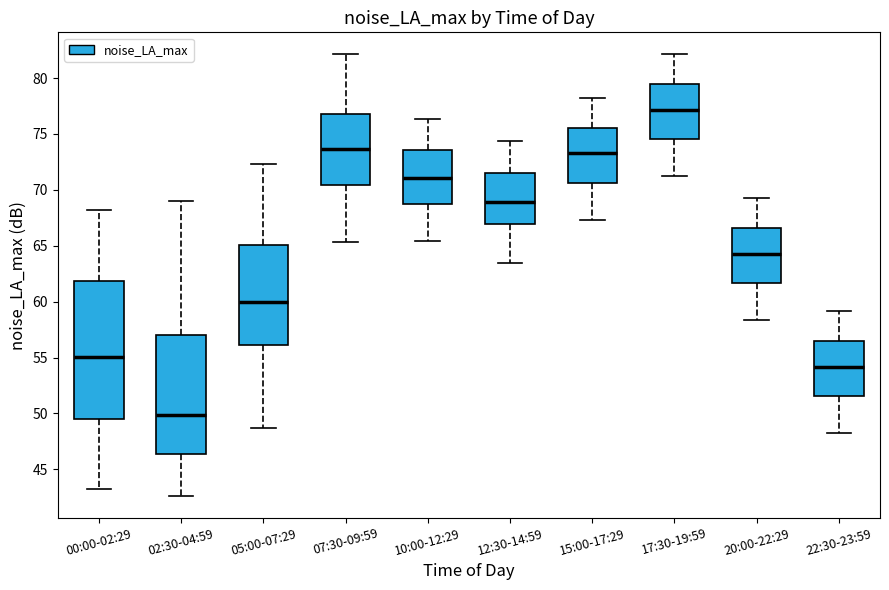

Comparing the boxes themselves (not the whiskers), which one is the tallest?

00:00-02:29